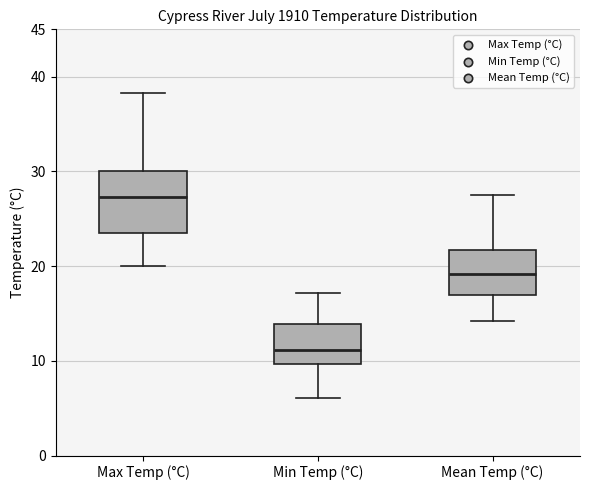

Which box has the lowest median line?

Min Temp (°C)